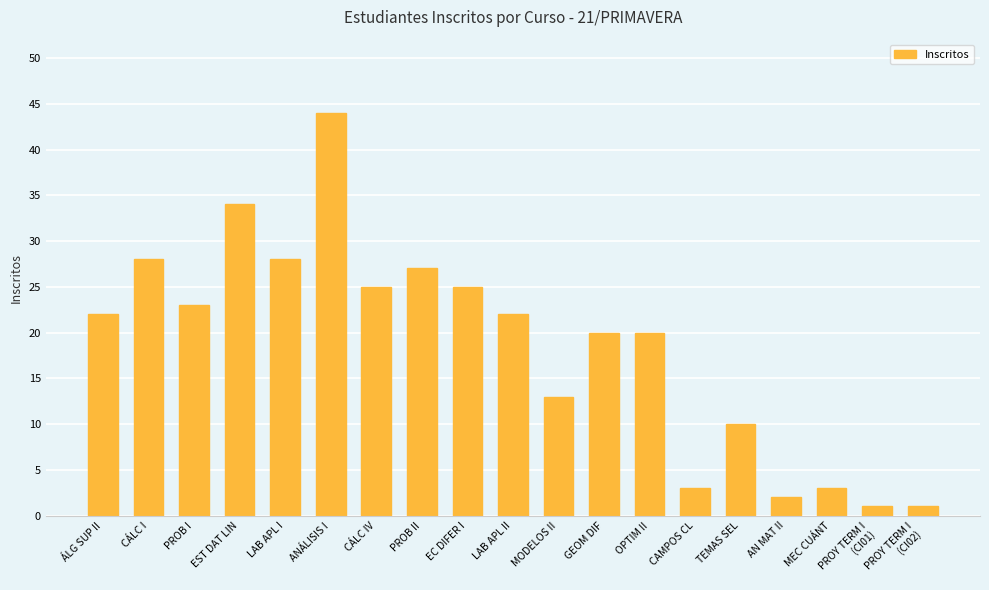

Between ANÁLISIS I and TEMAS SEL, which is larger?

ANÁLISIS I